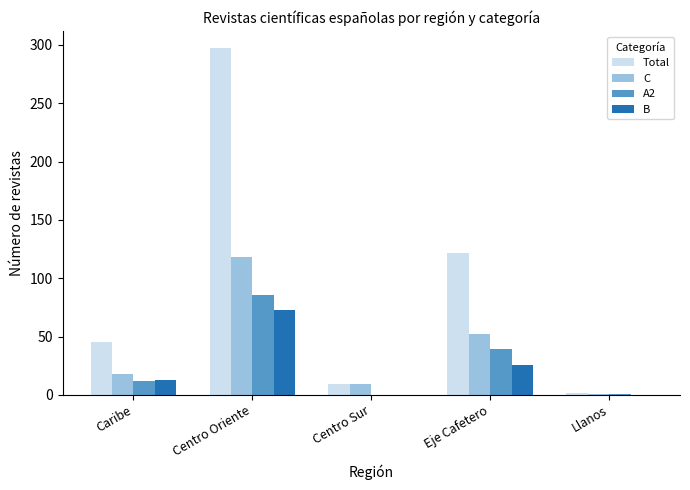

Between Centro Oriente and Centro Sur, which series saw the biggest shift?

Total